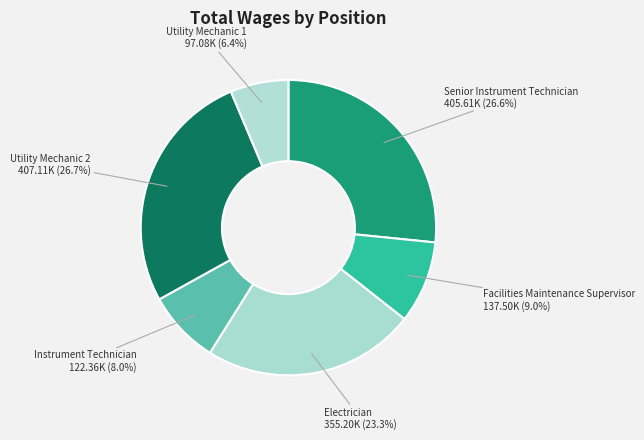

To the nearest percent, what is the difference between the largest and smallest slice percentages?

20%